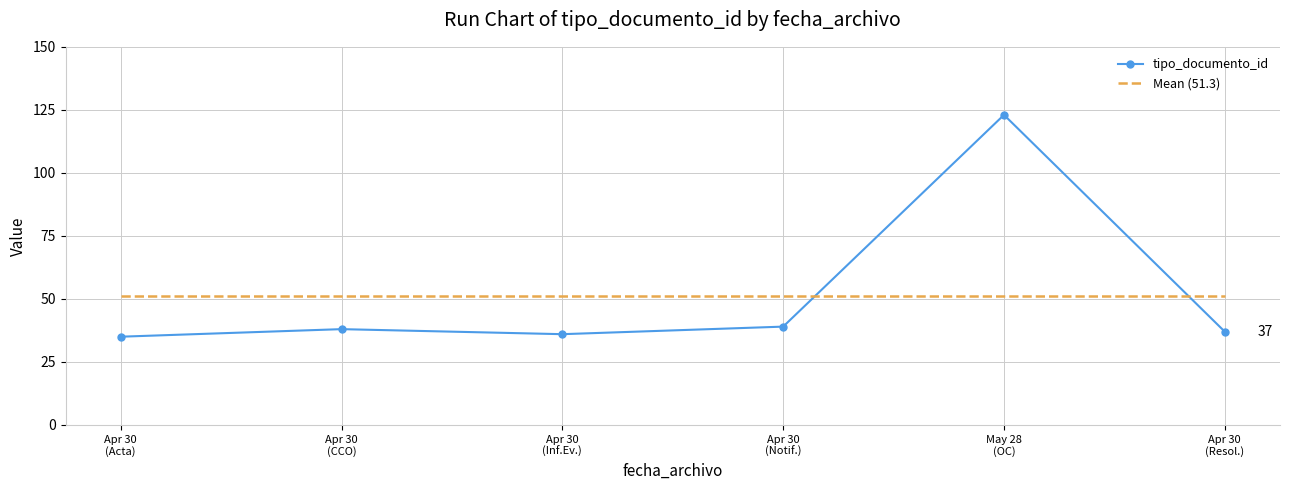

What is the smallest value displayed?

35